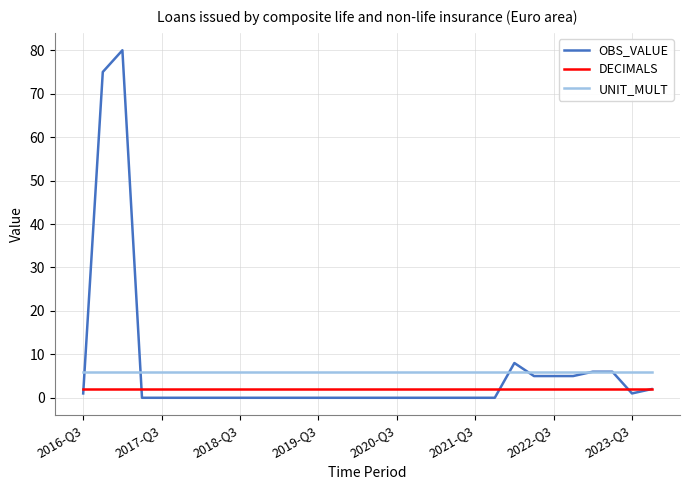

True or false: UNIT_MULT and DECIMALS intersect in this chart.

False